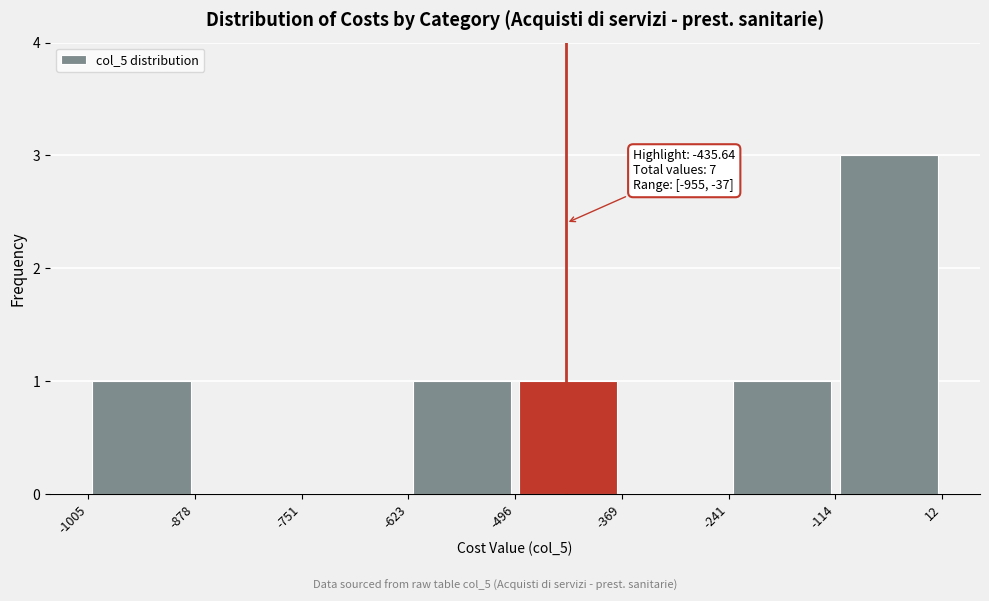

Which range on the x-axis has the tallest bar?

-114 to 12